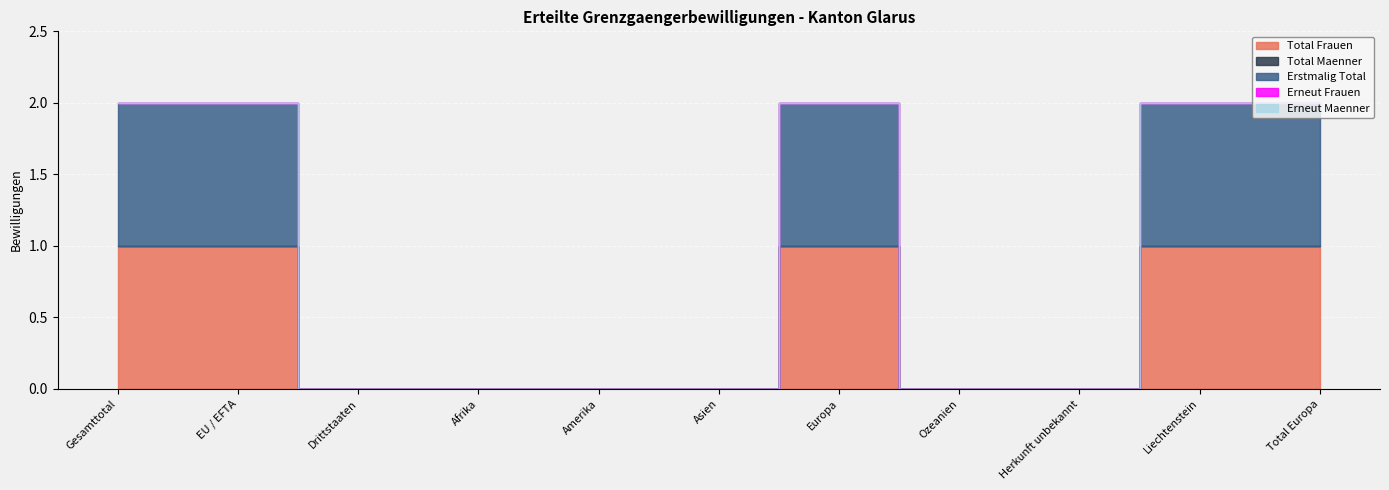

At which category is the sum across all series the highest?

Gesamttotal